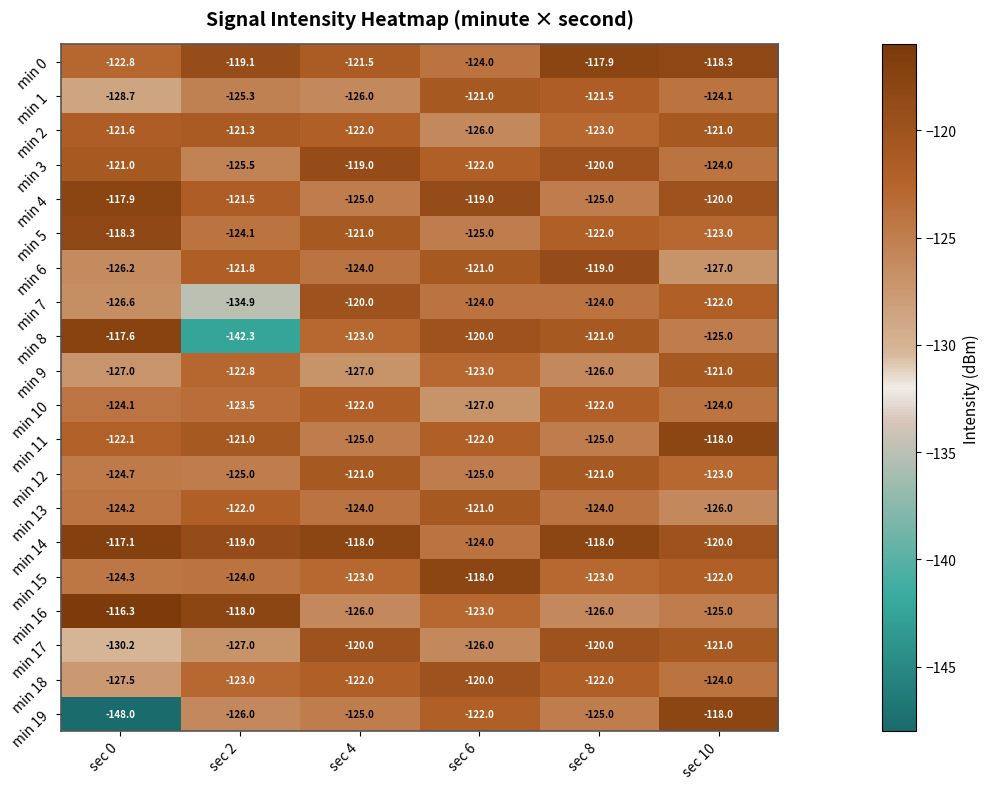

How many values in the min 1 series are below -124?

4